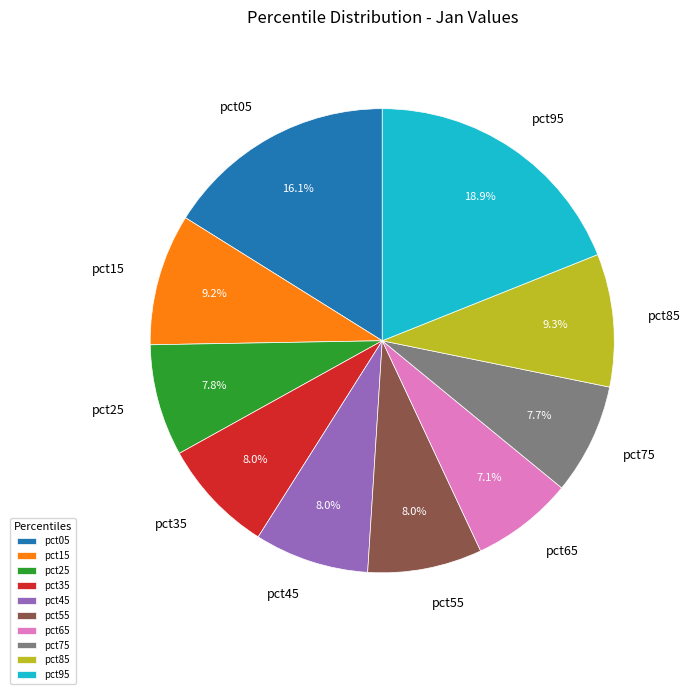

To the nearest percent, what portion does pct55 represent?

8%